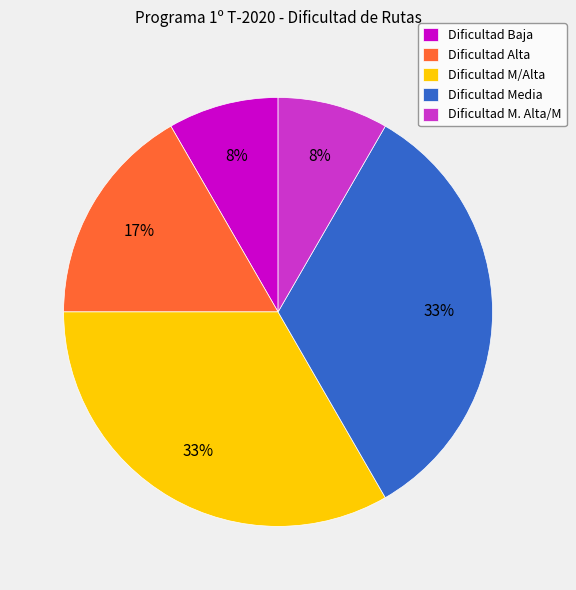

Count the number of slices in the pie.

5